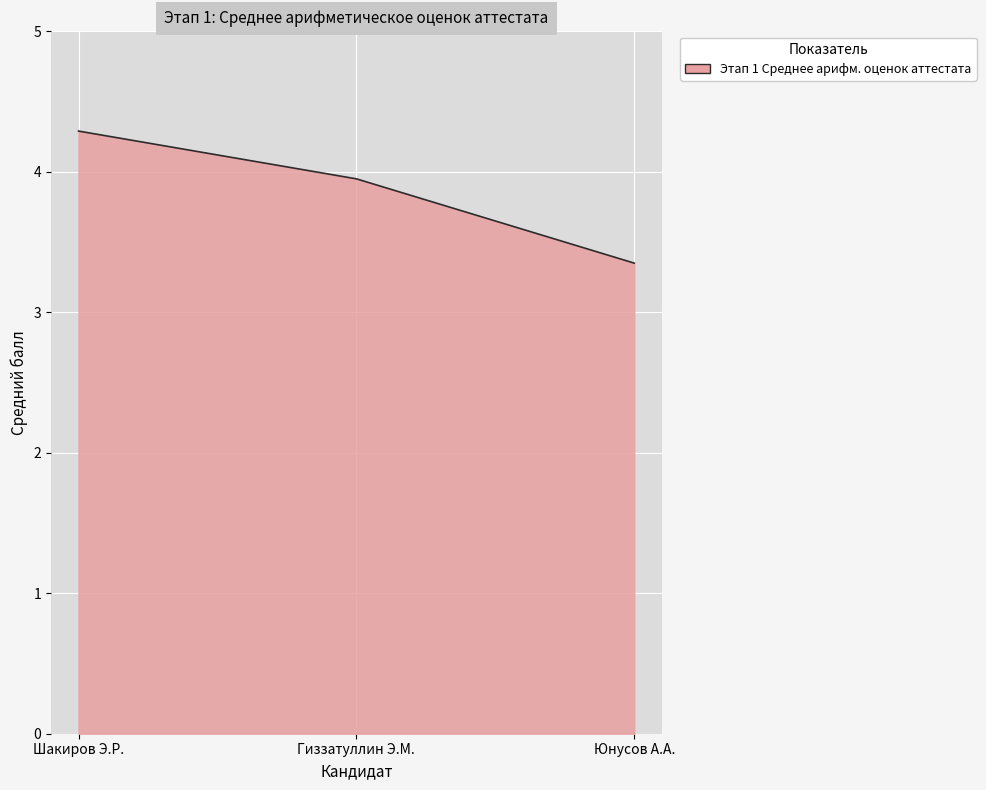

Reading left to right, what are all the values shown in this chart?

4.3	4.0	3.4